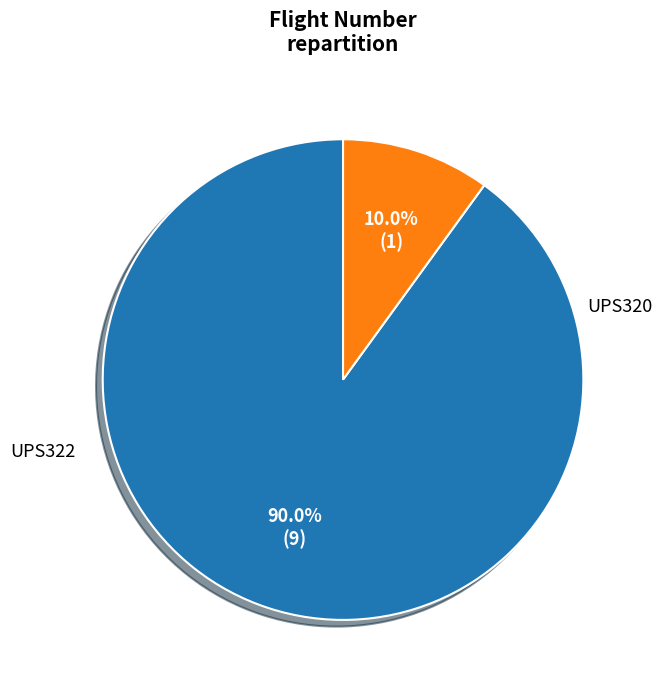

Is there any slice that represents more than half of the pie?

Yes